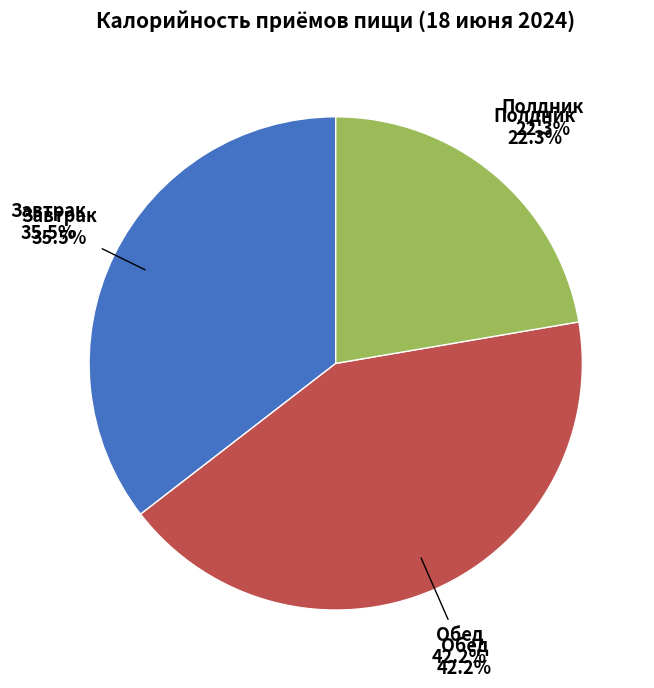

Which category has the biggest portion of the pie?

Обед